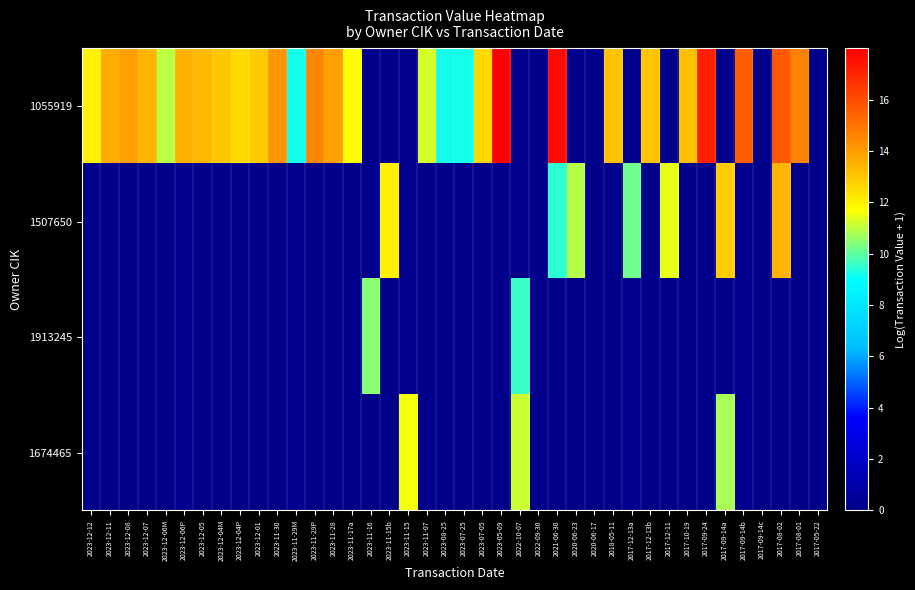

Reading right to left, list all the values displayed in this chart.

1055919: 2017-05-22=0.0	2017-08-01=14.6	2017-08-02=15.7	2017-09-14c=0.0	2017-09-14b=15.6	2017-09-14a=0.0	2017-09-24=17.2	2017-10-19=13.2	2017-12-11=0.0	2017-12-13b=13.0	2017-12-13a=0.0	2018-05-11=13.1	2020-06-17=0.0	2020-06-23=0.0	2021-06-30=17.7	2022-09-30=0.0	2022-10-07=0.0	2023-05-09=18.0	2023-07-05=12.6	2023-07-25=9.2	2023-08-25=9.2	2023-11-07=11.3	2023-11-15=0.0	2023-11-15b=0.0	2023-11-16=0.0	2023-11-17a=11.7	2023-11-28=13.9	2023-11-29P=14.5	2023-11-29M=9.2	2023-11-30=14.1	2023-12-01=12.9	2023-12-04P=12.5	2023-12-04M=13.0	2023-12-05=13.3	2023-12-06P=13.5	2023-12-06M=11.0	2023-12-07=13.4	2023-12-08=13.9	2023-12-11=13.6	2023-12-12=12.0
1507650: 2017-05-22=0.0	2017-08-01=0.0	2017-08-02=13.4	2017-09-14c=0.0	2017-09-14b=0.0	2017-09-14a=12.9	2017-09-24=0.0	2017-10-19=0.0	2017-12-11=11.4	2017-12-13b=0.0	2017-12-13a=10.2	2018-05-11=0.0	2020-06-17=0.0	2020-06-23=10.9	2021-06-30=9.5	2022-09-30=0.0	2022-10-07=0.0	2023-05-09=0.0	2023-07-05=0.0	2023-07-25=0.0	2023-08-25=0.0	2023-11-07=0.0	2023-11-15=0.0	2023-11-15b=12.0	2023-11-16=0.0	2023-11-17a=0.0	2023-11-28=0.0	2023-11-29P=0.0	2023-11-29M=0.0	2023-11-30=0.0	2023-12-01=0.0	2023-12-04P=0.0	2023-12-04M=0.0	2023-12-05=0.0	2023-12-06P=0.0	2023-12-06M=0.0	2023-12-07=0.0	2023-12-08=0.0	2023-12-11=0.0	2023-12-12=0.0
1913245: 2017-05-22=0.0	2017-08-01=0.0	2017-08-02=0.0	2017-09-14c=0.0	2017-09-14b=0.0	2017-09-14a=0.0	2017-09-24=0.0	2017-10-19=0.0	2017-12-11=0.0	2017-12-13b=0.0	2017-12-13a=0.0	2018-05-11=0.0	2020-06-17=0.0	2020-06-23=0.0	2021-06-30=0.0	2022-09-30=0.0	2022-10-07=9.6	2023-05-09=0.0	2023-07-05=0.0	2023-07-25=0.0	2023-08-25=0.0	2023-11-07=0.0	2023-11-15=0.0	2023-11-15b=0.0	2023-11-16=10.5	2023-11-17a=0.0	2023-11-28=0.0	2023-11-29P=0.0	2023-11-29M=0.0	2023-11-30=0.0	2023-12-01=0.0	2023-12-04P=0.0	2023-12-04M=0.0	2023-12-05=0.0	2023-12-06P=0.0	2023-12-06M=0.0	2023-12-07=0.0	2023-12-08=0.0	2023-12-11=0.0	2023-12-12=0.0
1674465: 2017-05-22=0.0	2017-08-01=0.0	2017-08-02=0.0	2017-09-14c=0.0	2017-09-14b=0.0	2017-09-14a=10.8	2017-09-24=0.0	2017-10-19=0.0	2017-12-11=0.0	2017-12-13b=0.0	2017-12-13a=0.0	2018-05-11=0.0	2020-06-17=0.0	2020-06-23=0.0	2021-06-30=0.0	2022-09-30=0.0	2022-10-07=11.2	2023-05-09=0.0	2023-07-05=0.0	2023-07-25=0.0	2023-08-25=0.0	2023-11-07=0.0	2023-11-15=11.6	2023-11-15b=0.0	2023-11-16=0.0	2023-11-17a=0.0	2023-11-28=0.0	2023-11-29P=0.0	2023-11-29M=0.0	2023-11-30=0.0	2023-12-01=0.0	2023-12-04P=0.0	2023-12-04M=0.0	2023-12-05=0.0	2023-12-06P=0.0	2023-12-06M=0.0	2023-12-07=0.0	2023-12-08=0.0	2023-12-11=0.0	2023-12-12=0.0